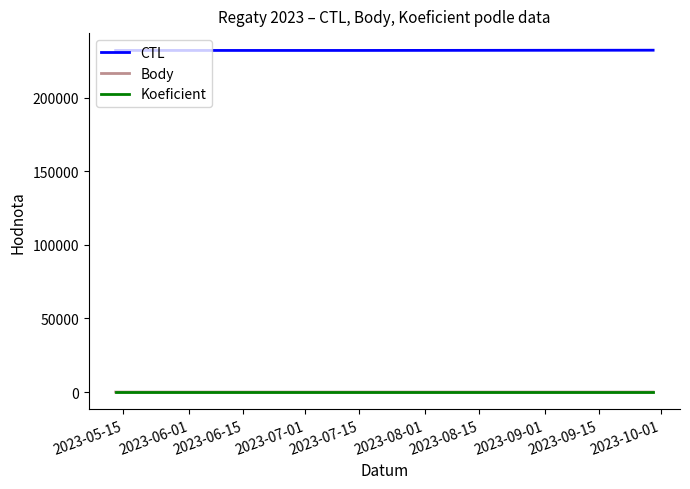

True or false: Koeficient and CTL cross at least once.

False